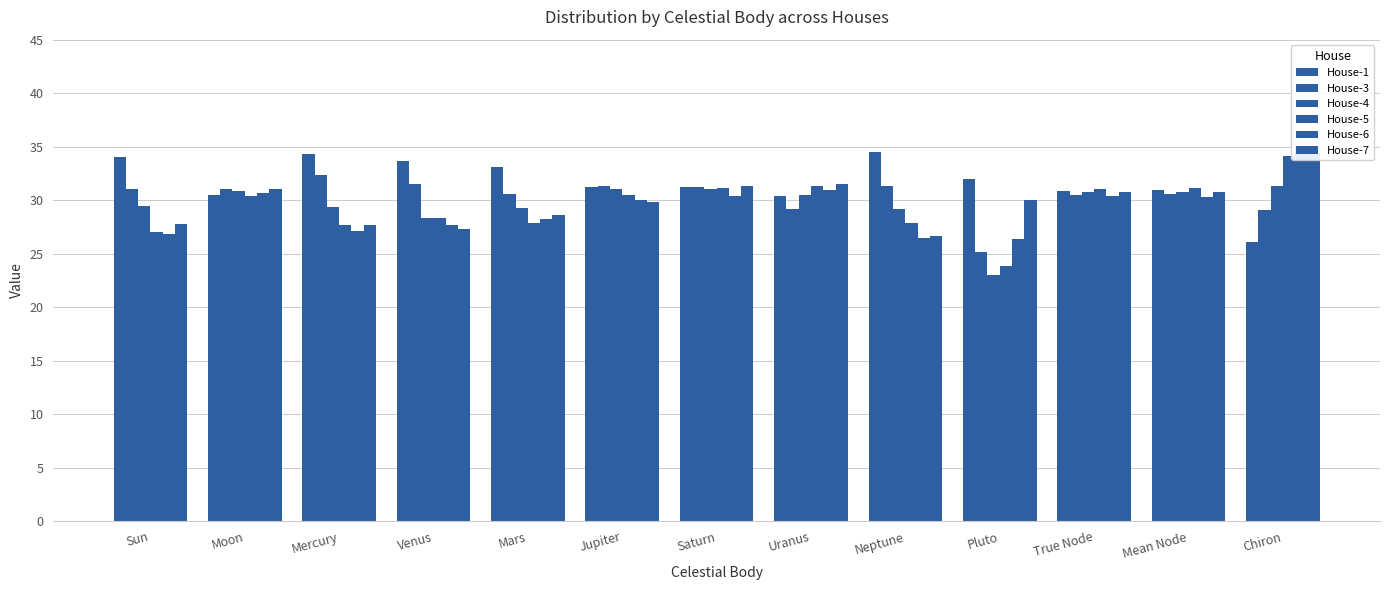

Count the number of data series in this chart.

6